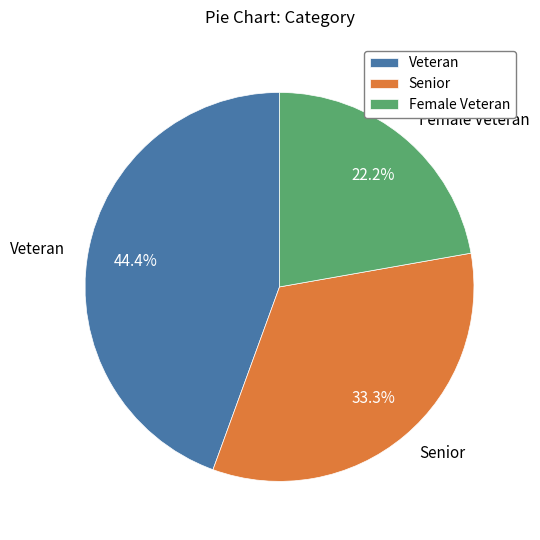

What percentage is the Female Veteran slice, to the nearest percent?

22%